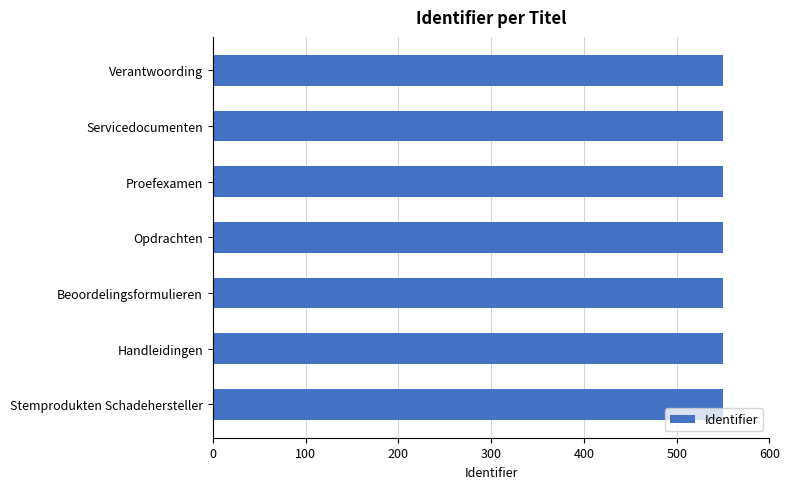

What is the minimum value shown in the chart?

550.0